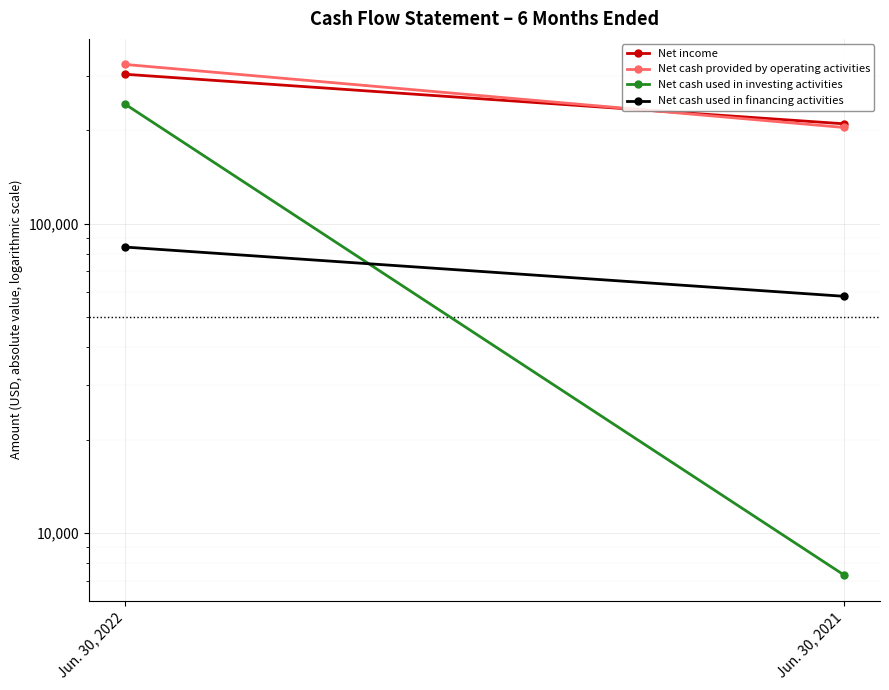

What are all the series names shown in the legend?

Net income, Net cash provided by operating activities, Net cash used in investing activities, Net cash used in financing activities